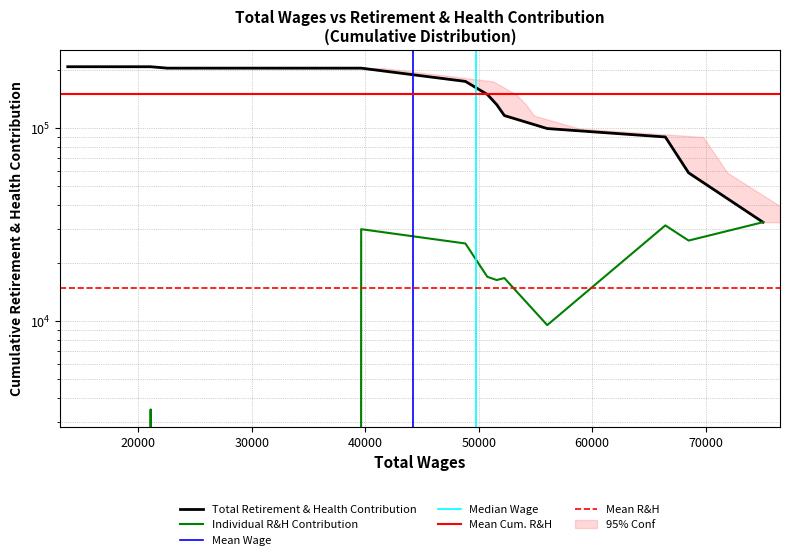

Is this an area chart (filled region under the line)?

No